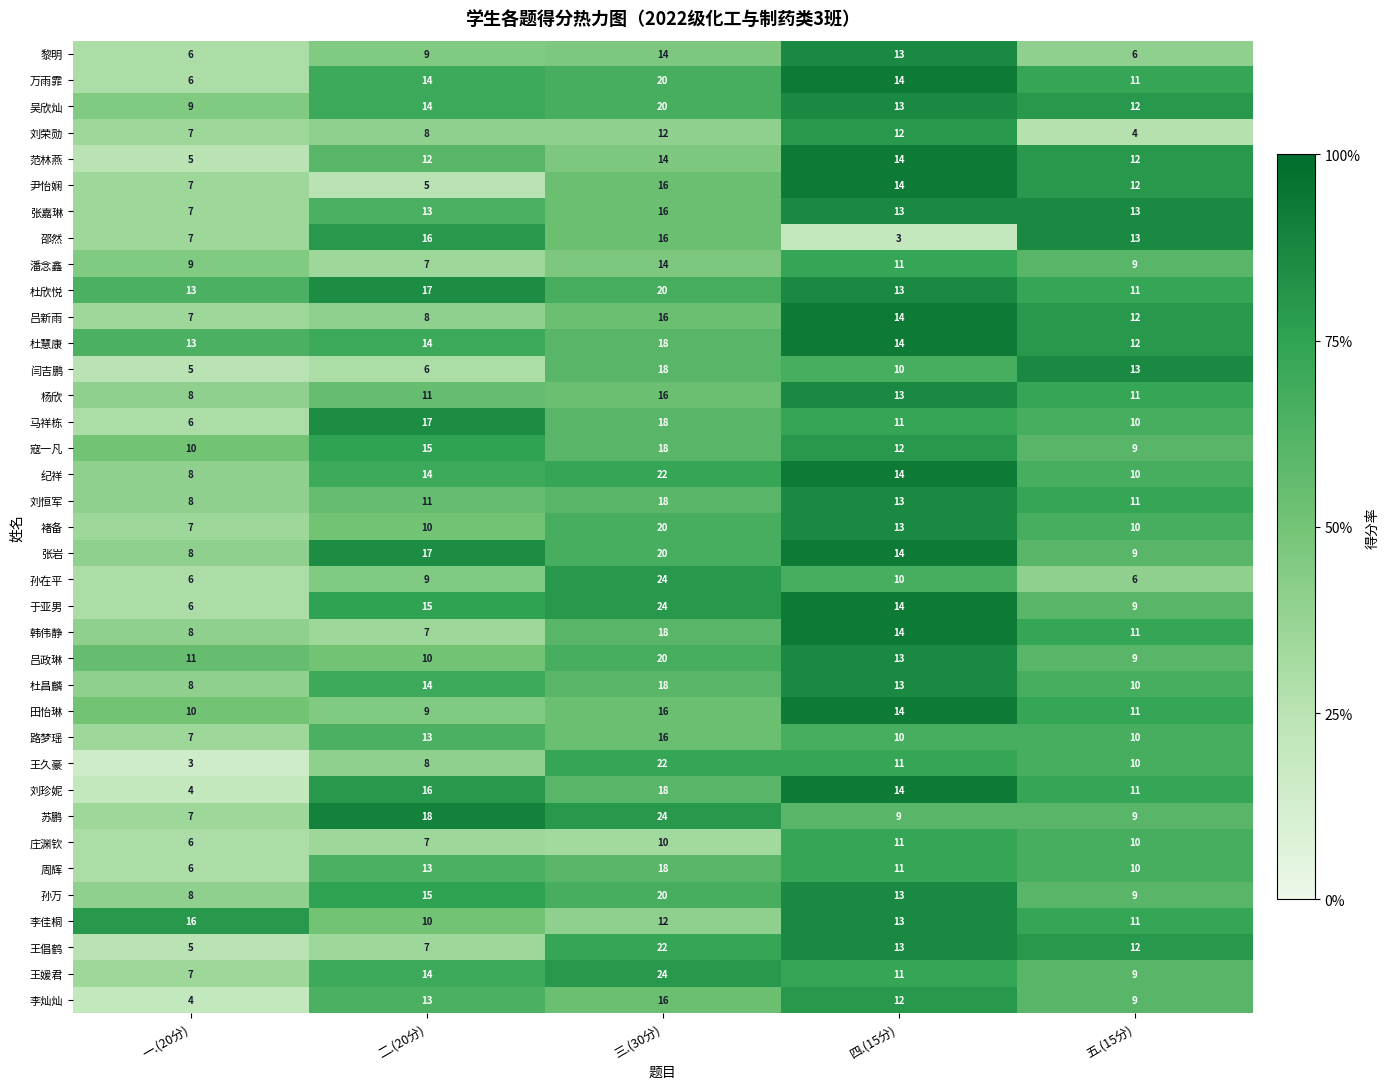

At which category is the sum across all series the highest?

三.(30分)